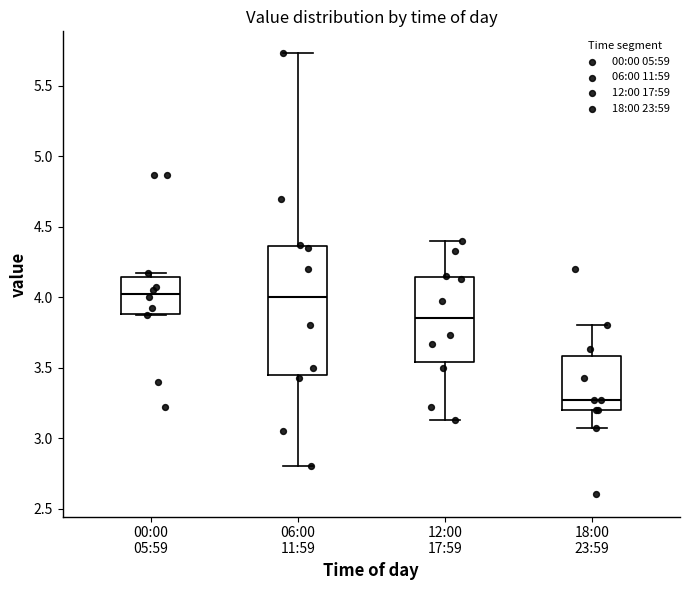

Which box's median line is the lowest?

18:00 23:59